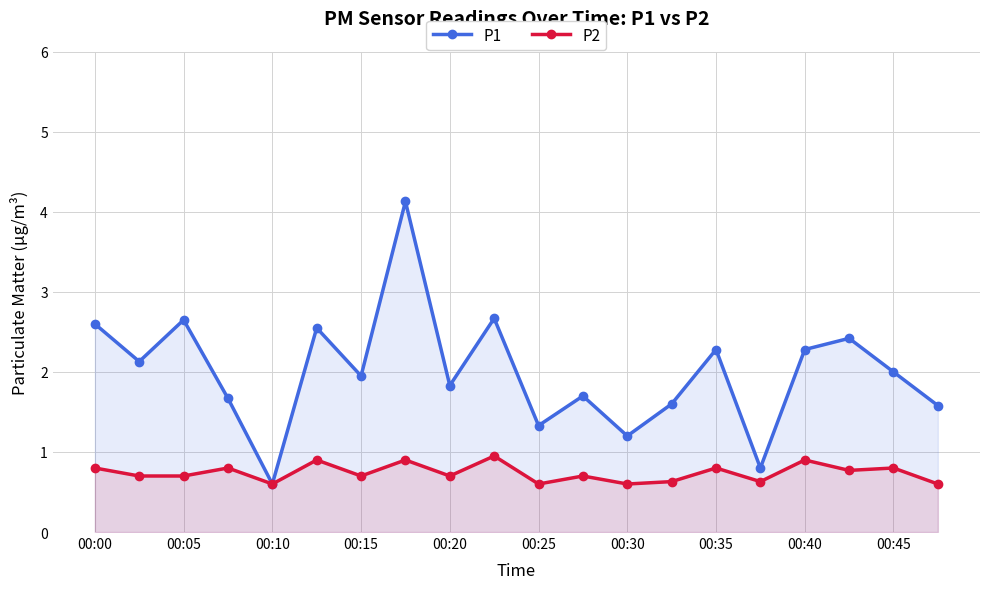

Which series has the largest total across all categories?

P1